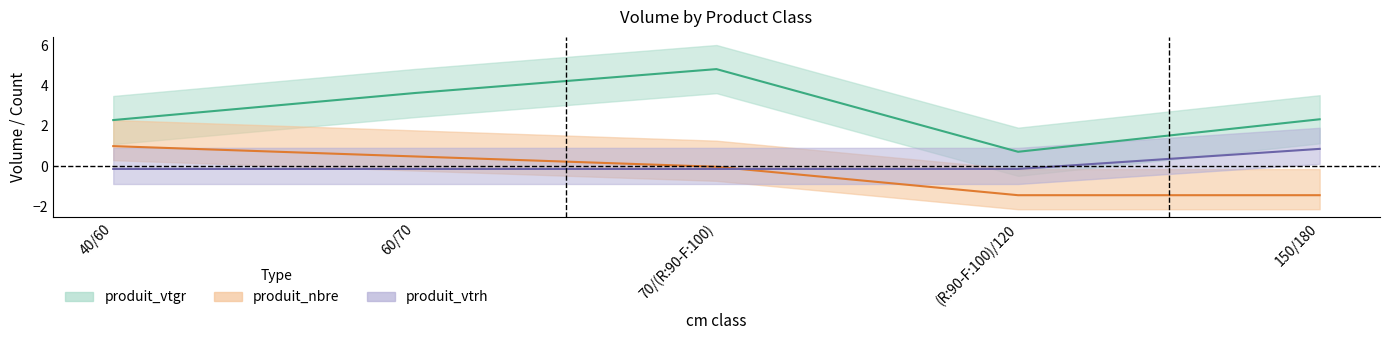

At which label does produit_nbre center reach its peak?

40/60